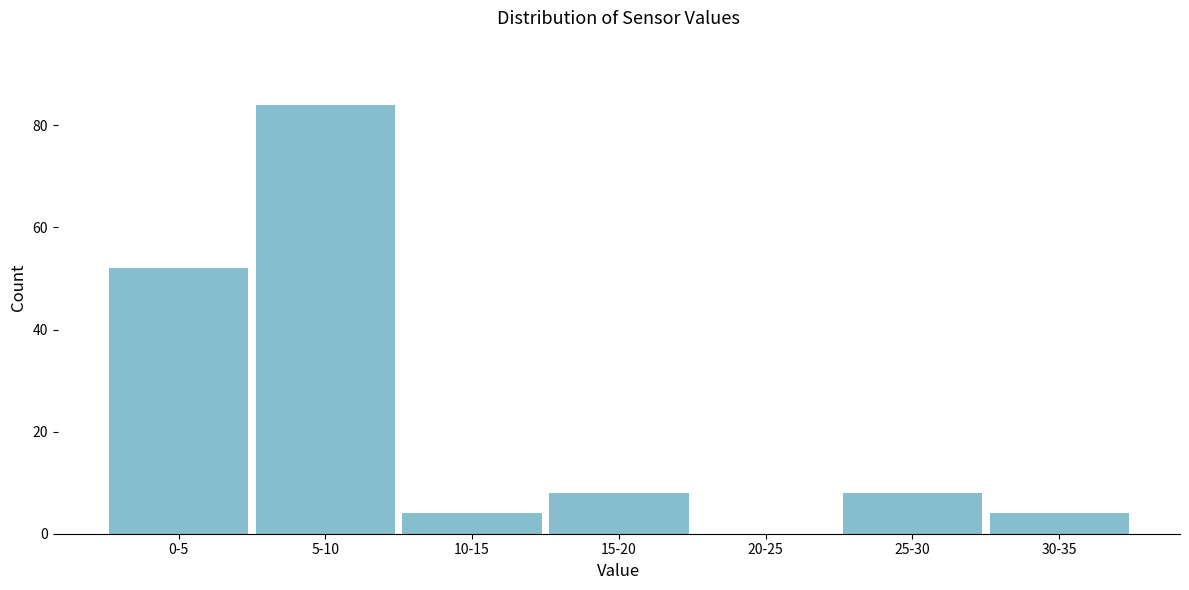

Reading right to left, list all the values displayed in this chart.

30-35=4	25-30=8	20-25=0	15-20=8	10-15=4	5-10=84	0-5=52